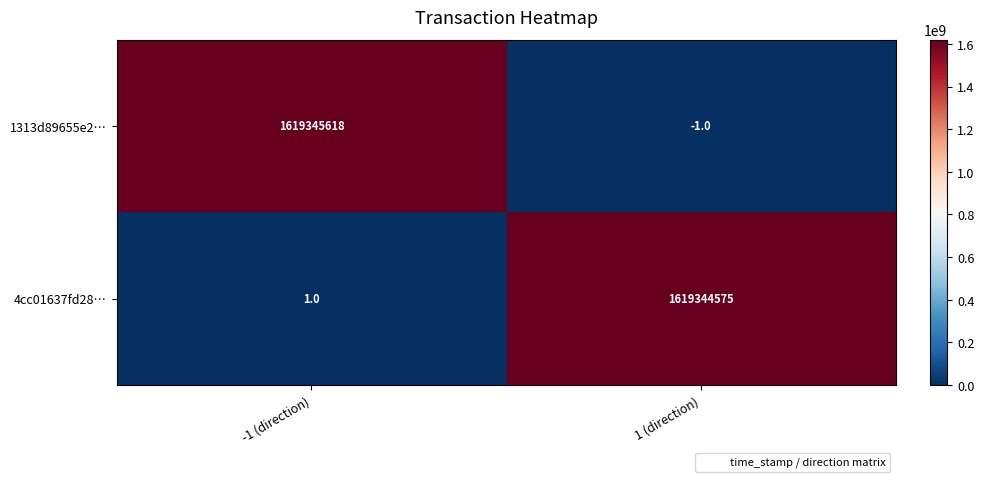

At how many categories does at least one series exceed 708128273?

2